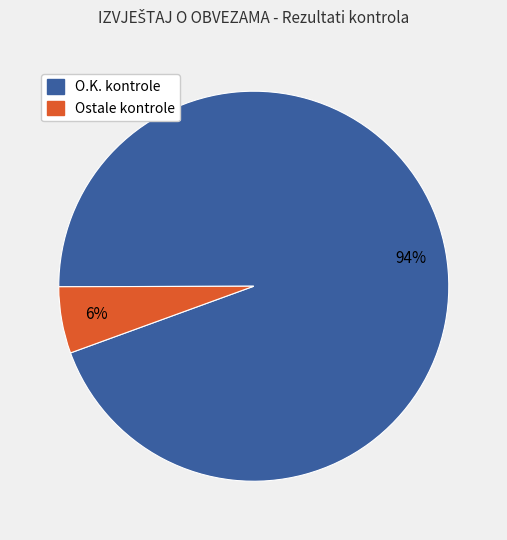

To the nearest percent, what is the average slice percentage?

50%